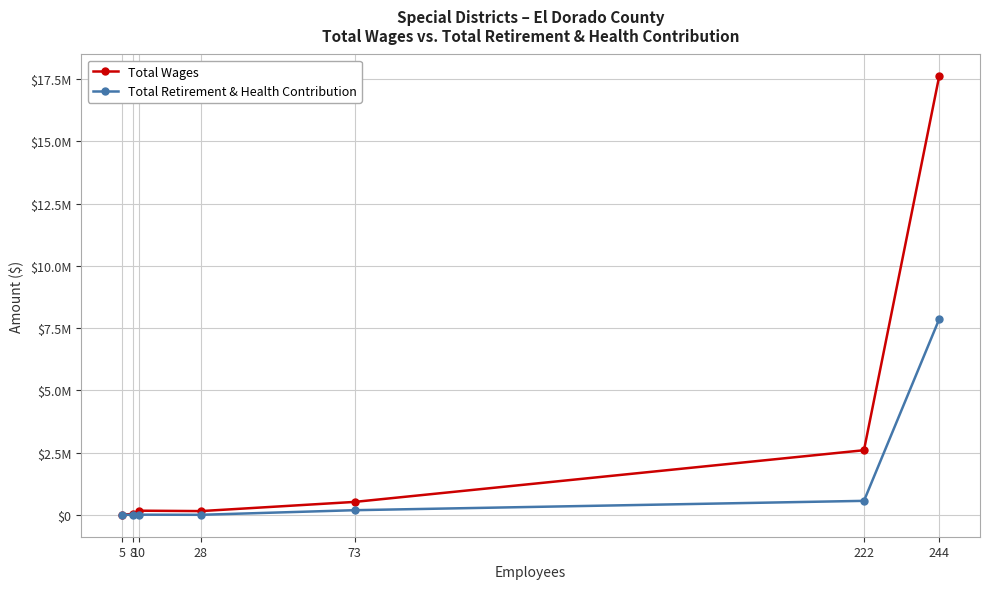

Read the Total Retirement & Health Contribution value at 244, to the nearest 50.

7853050